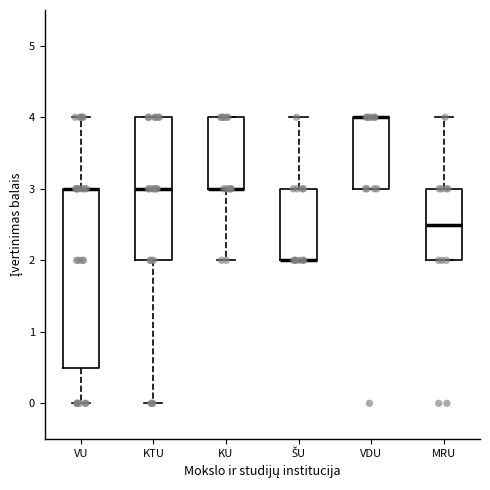

Comparing the boxes themselves (not the whiskers), which one is the tallest?

VU